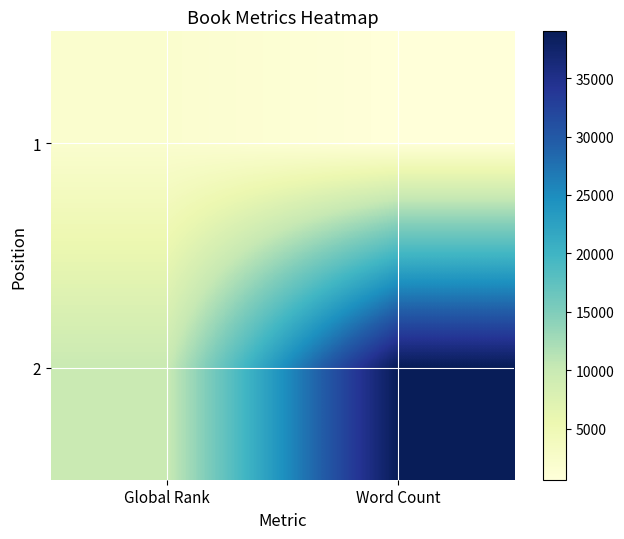

What is the total value across all series at Word Count?

39632